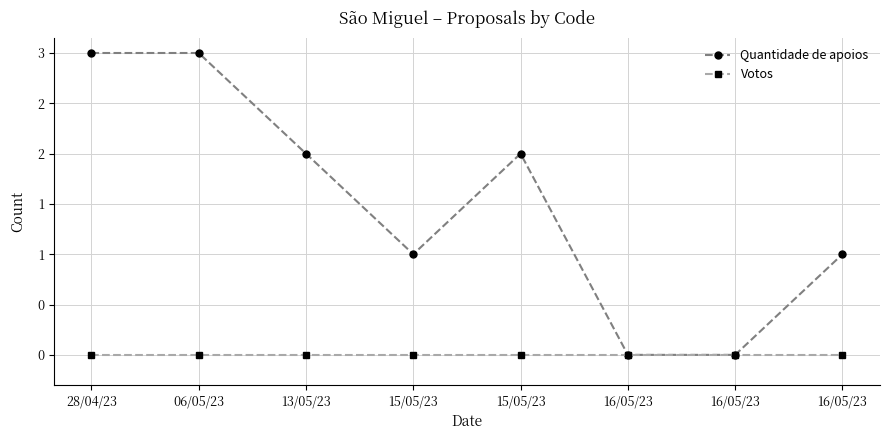

What are all the series names shown in the legend?

Quantidade de apoios, Votos